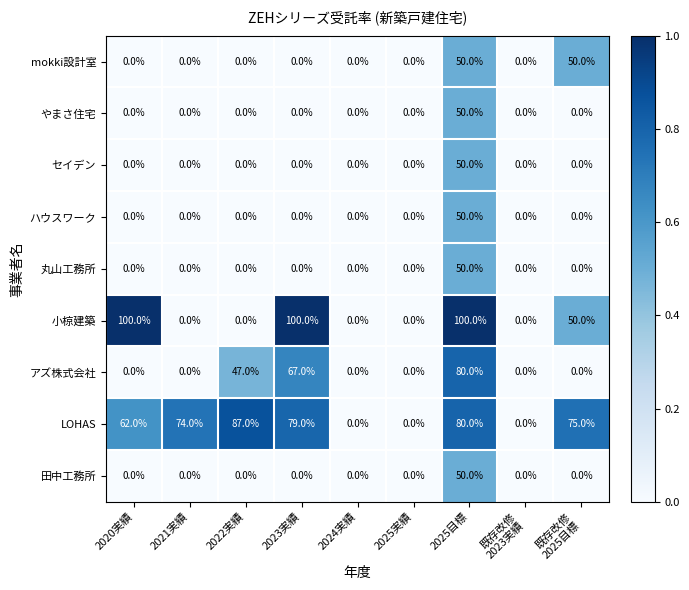

Which series has the widest spread of values?

小椋建築